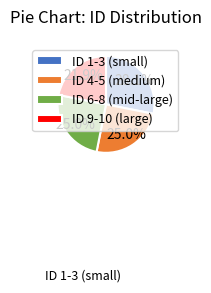

Which has a higher value, ID 9-10 (large) or ID 4-5 (medium)?

ID 4-5 (medium)